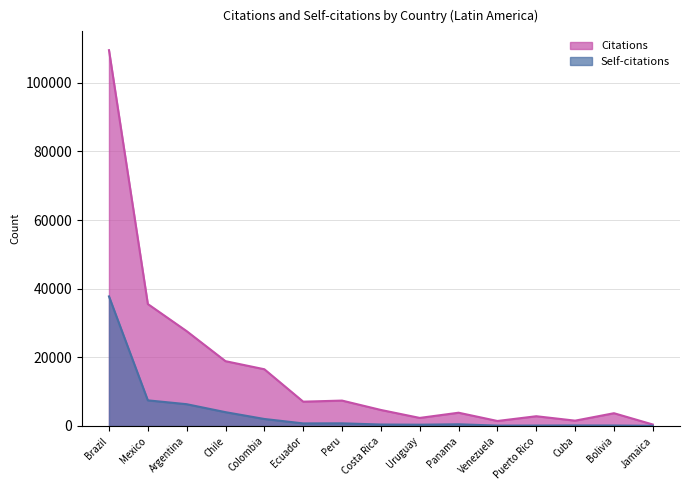

How many values in the Citations series exceed 4672?

7